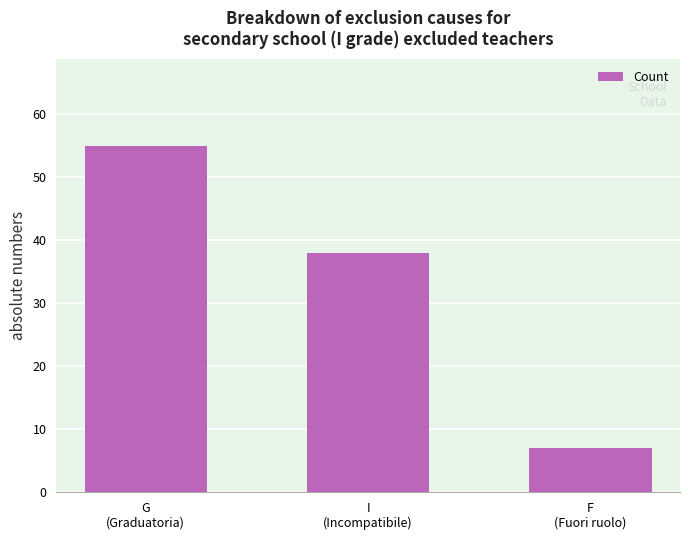

What is the greatest value displayed?

55